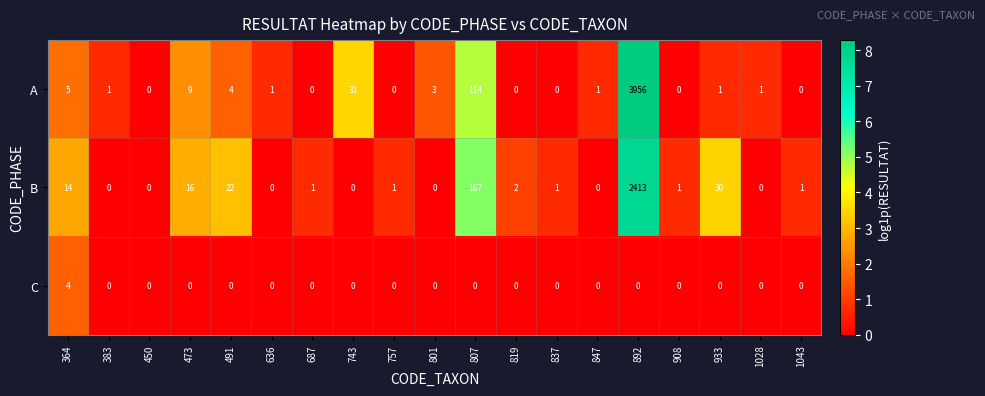

Where does the A series first go above 1?

364